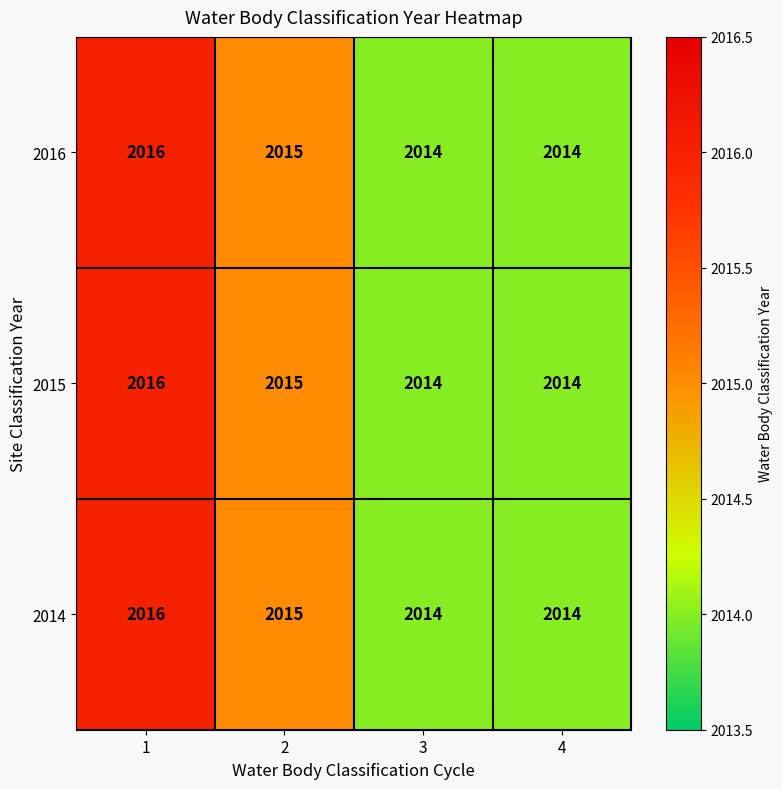

How many data points in 2016 are less than 2015?

2